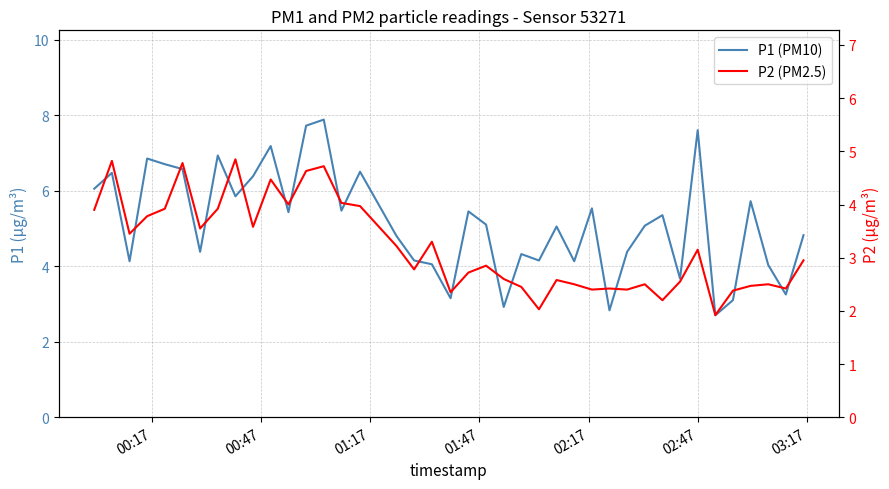

True or false: P2 (PM2.5) and P1 (PM10) intersect in this chart.

False